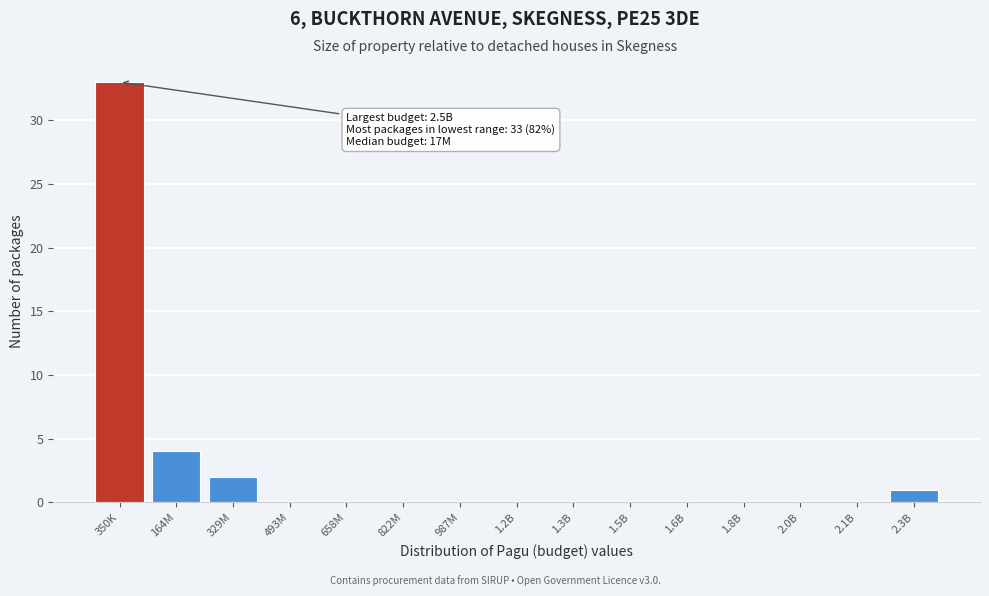

Reading right to left, extract all data points from this chart.

2.3B=1	2.1B=0	2.0B=0	1.8B=0	1.6B=0	1.5B=0	1.3B=0	1.2B=0	987M=0	822M=0	658M=0	493M=0	329M=2	164M=4	350K=33